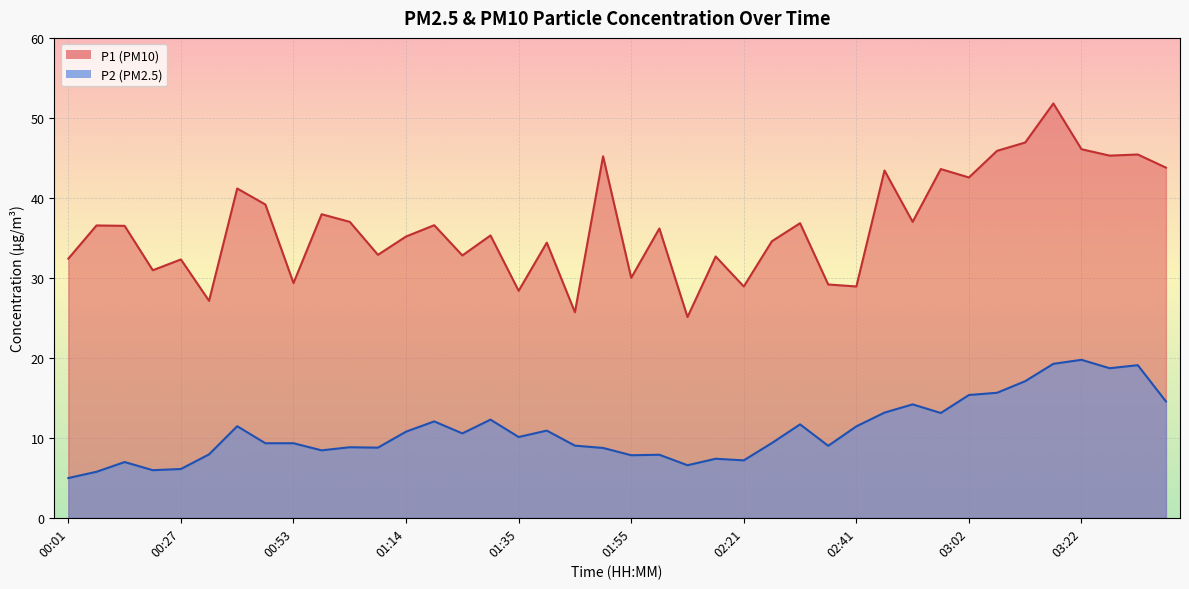

Rank the series at 00:58 from lowest to highest value.

P2, P1